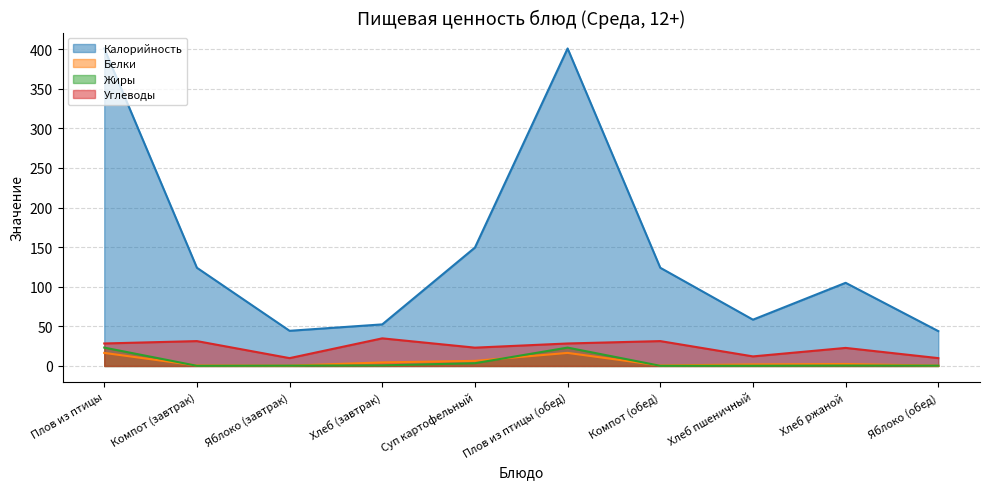

True or false: Белки has more than 0 points higher than both neighbors.

True